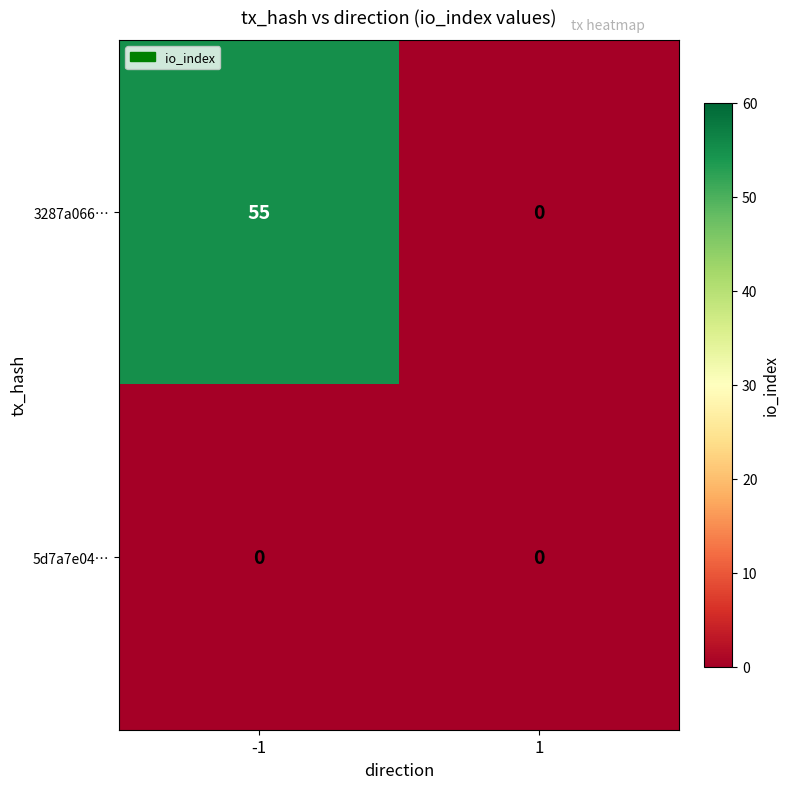

Count the number of data series in this chart.

2